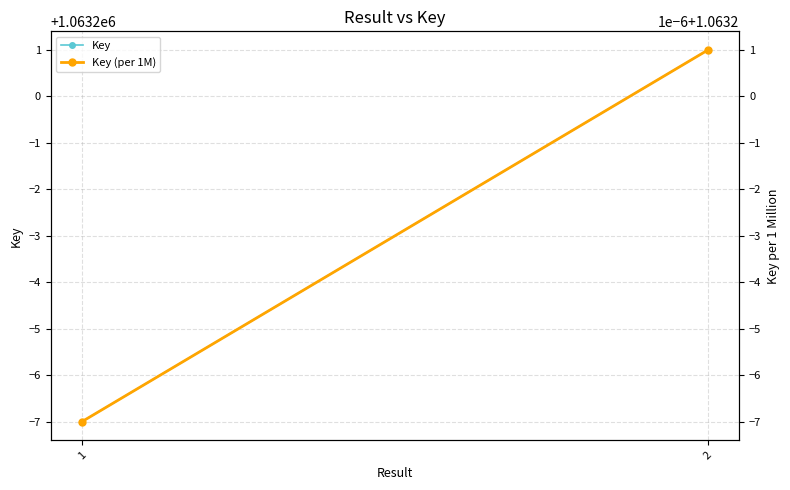

What is the minimum value for Key (per 1M)?

1.1